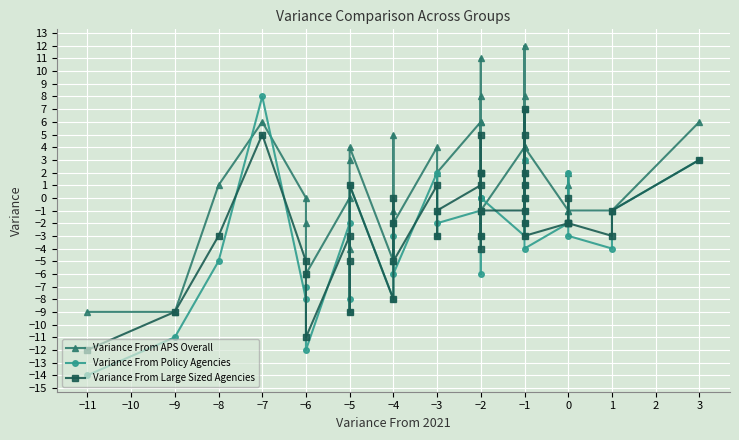

Count the number of categories in the chart.

40